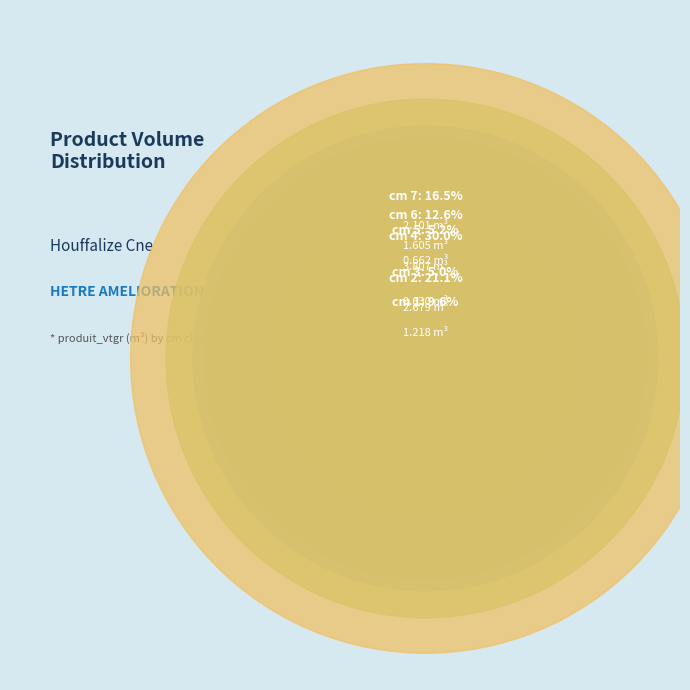

Which slice is the smallest?

3